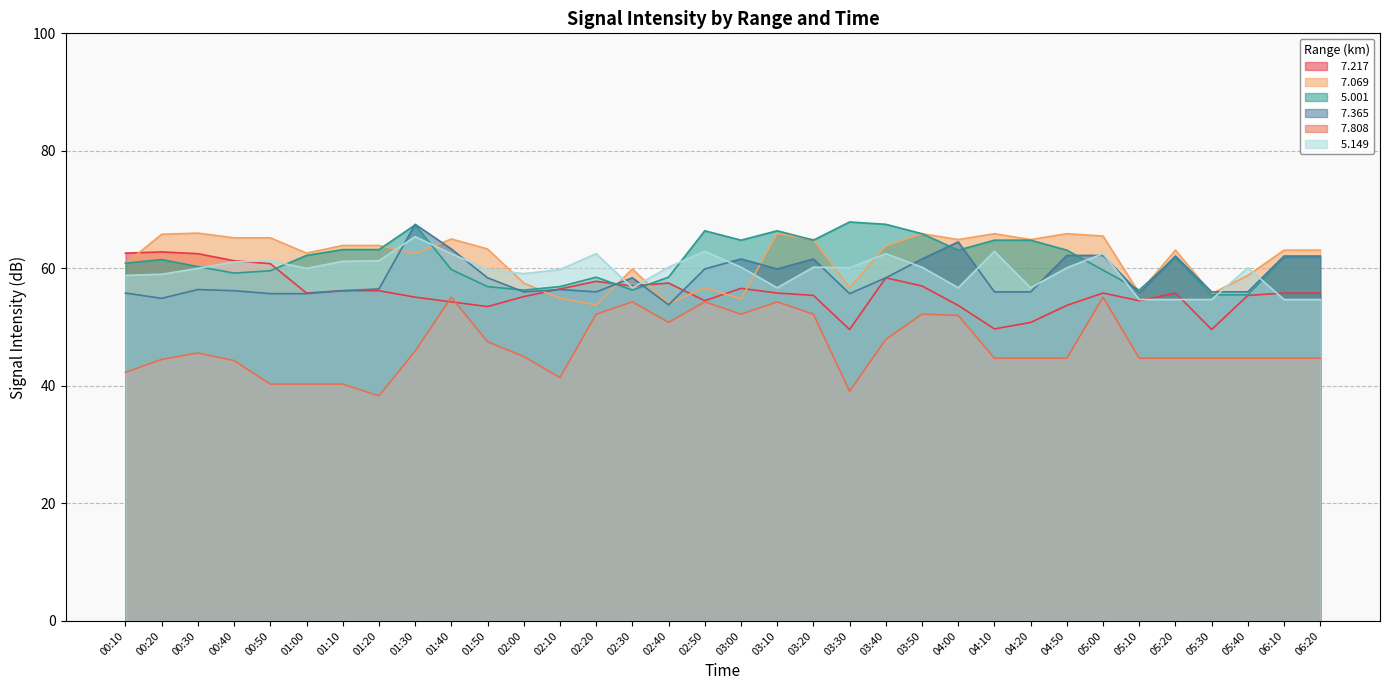

True or false:   5.001 has more than 2 points higher than both neighbors.

True